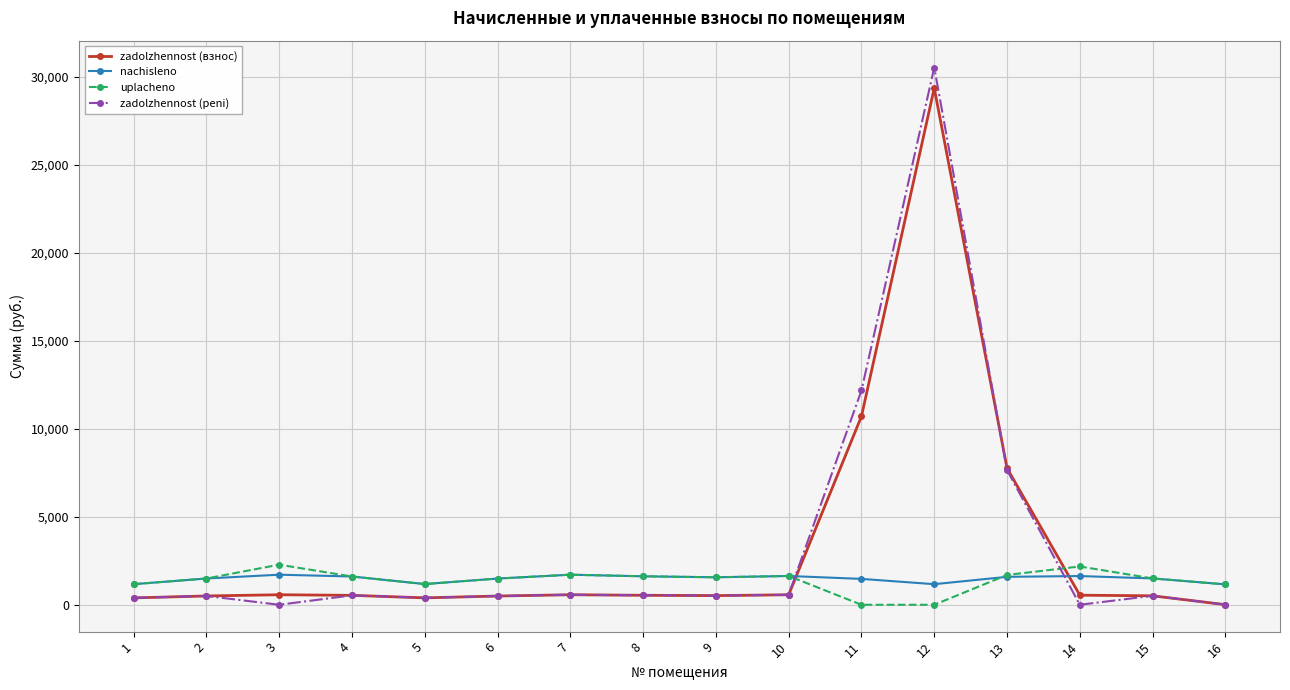

True or false: zadolzhennost (peni) and zadolzhennost (взнос) cross at least once.

True